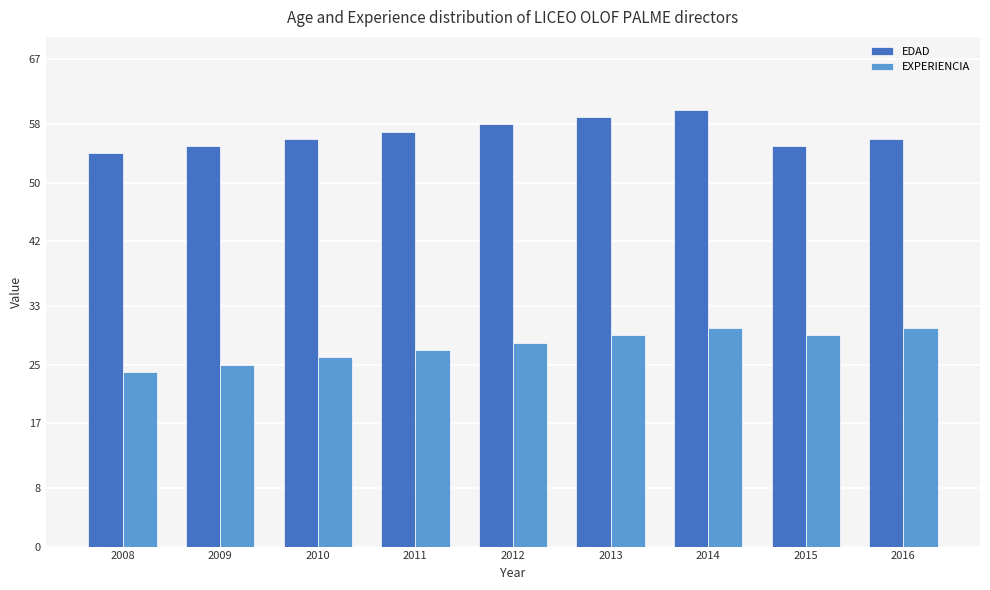

At 2011, list the series in order from largest to smallest.

EDAD, EXPERIENCIA